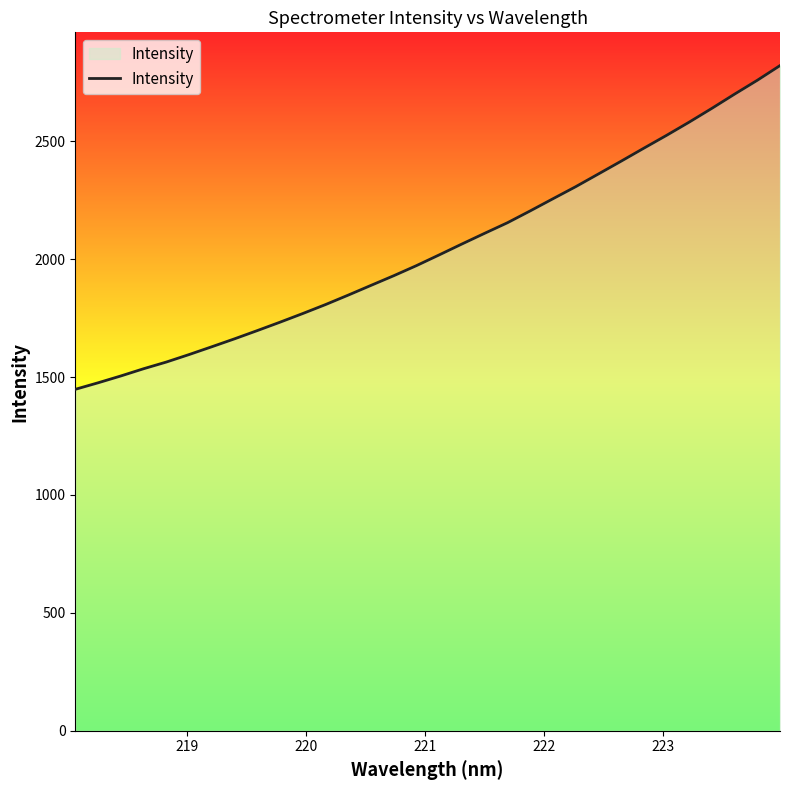

What is the greatest value displayed?

2821.1